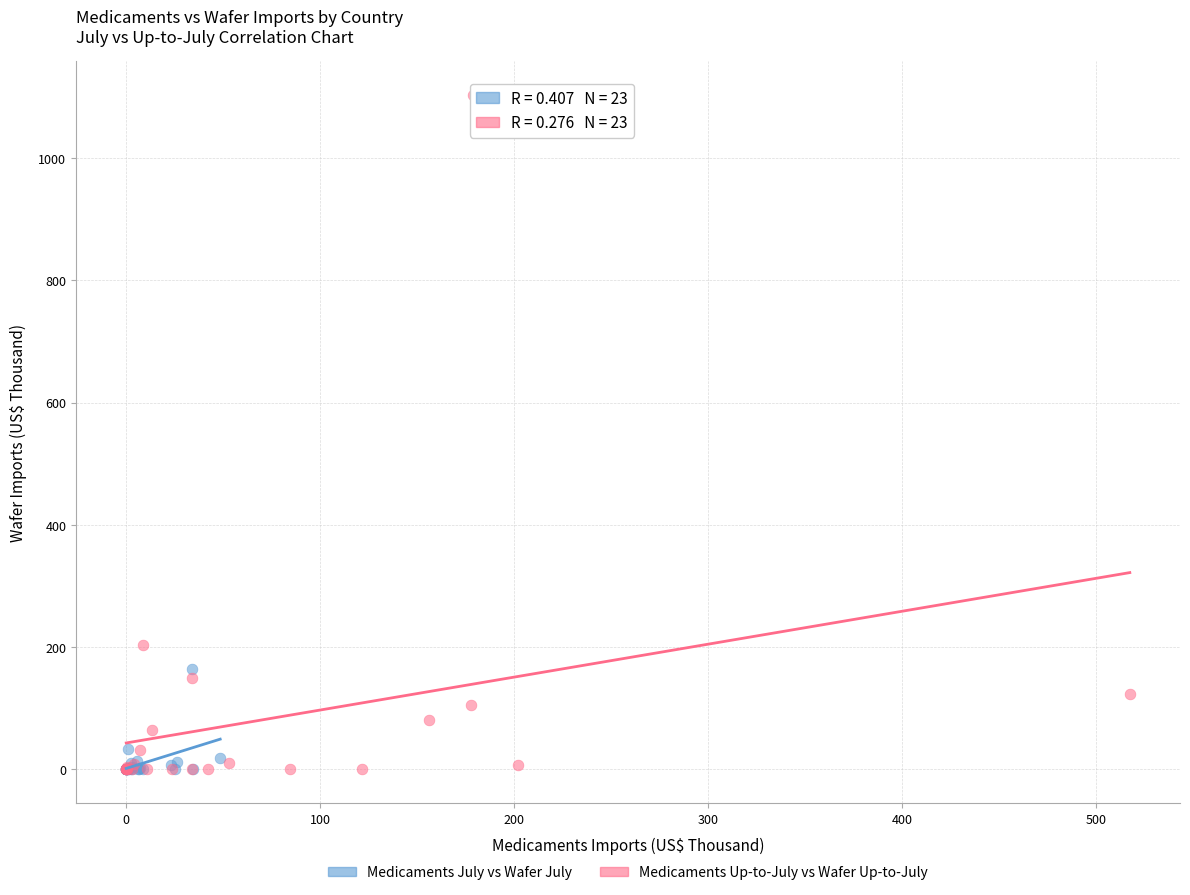

What are all the series names shown in the legend?

Medicaments July vs Wafer July, Medicaments Up-to-July vs Wafer Up-to-July